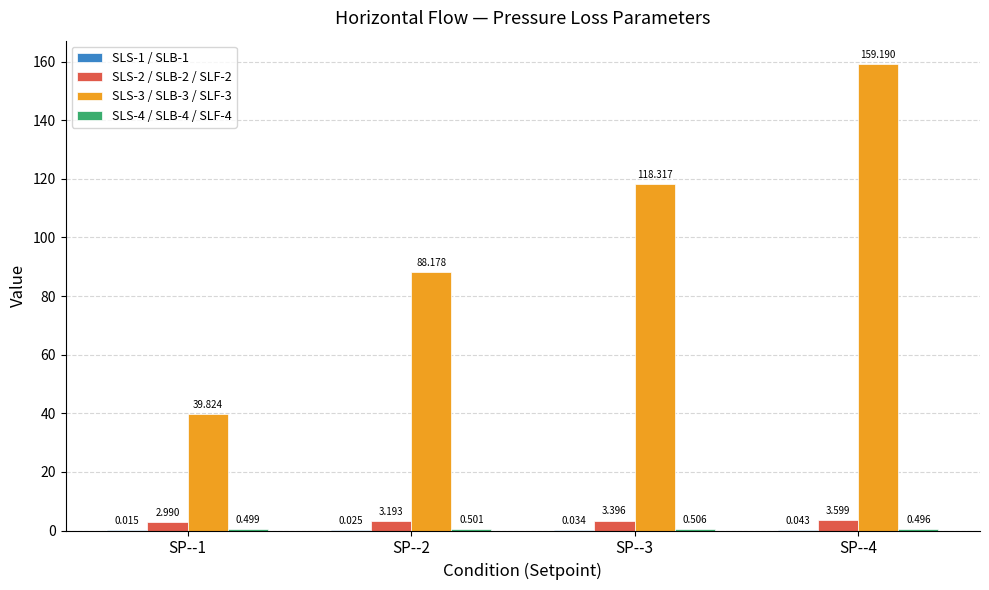

True or false: SLS-4 / SLB-4 / SLF-4 has a value of 0.5 at SP--1.

True